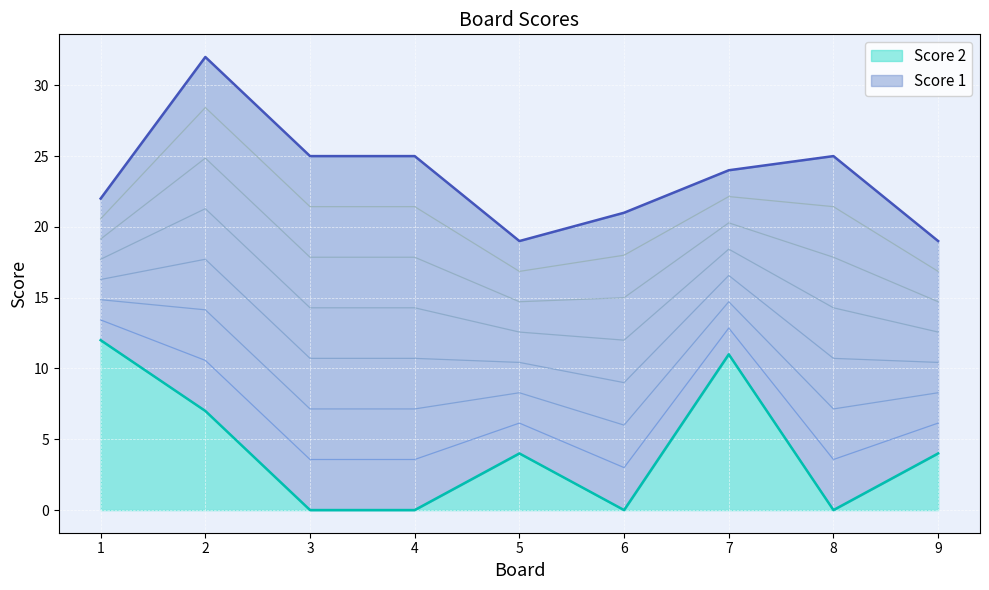

Is it true that the value at 8 is -5?

False